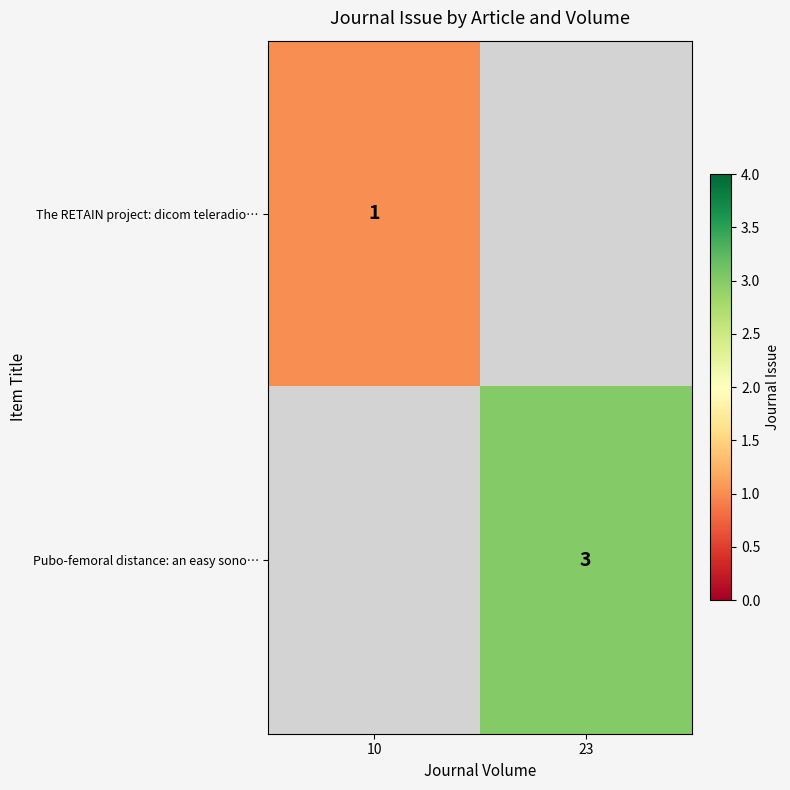

True or false: Pubo-femoral distance: an easy sono… has a value of 5 at 23.

False